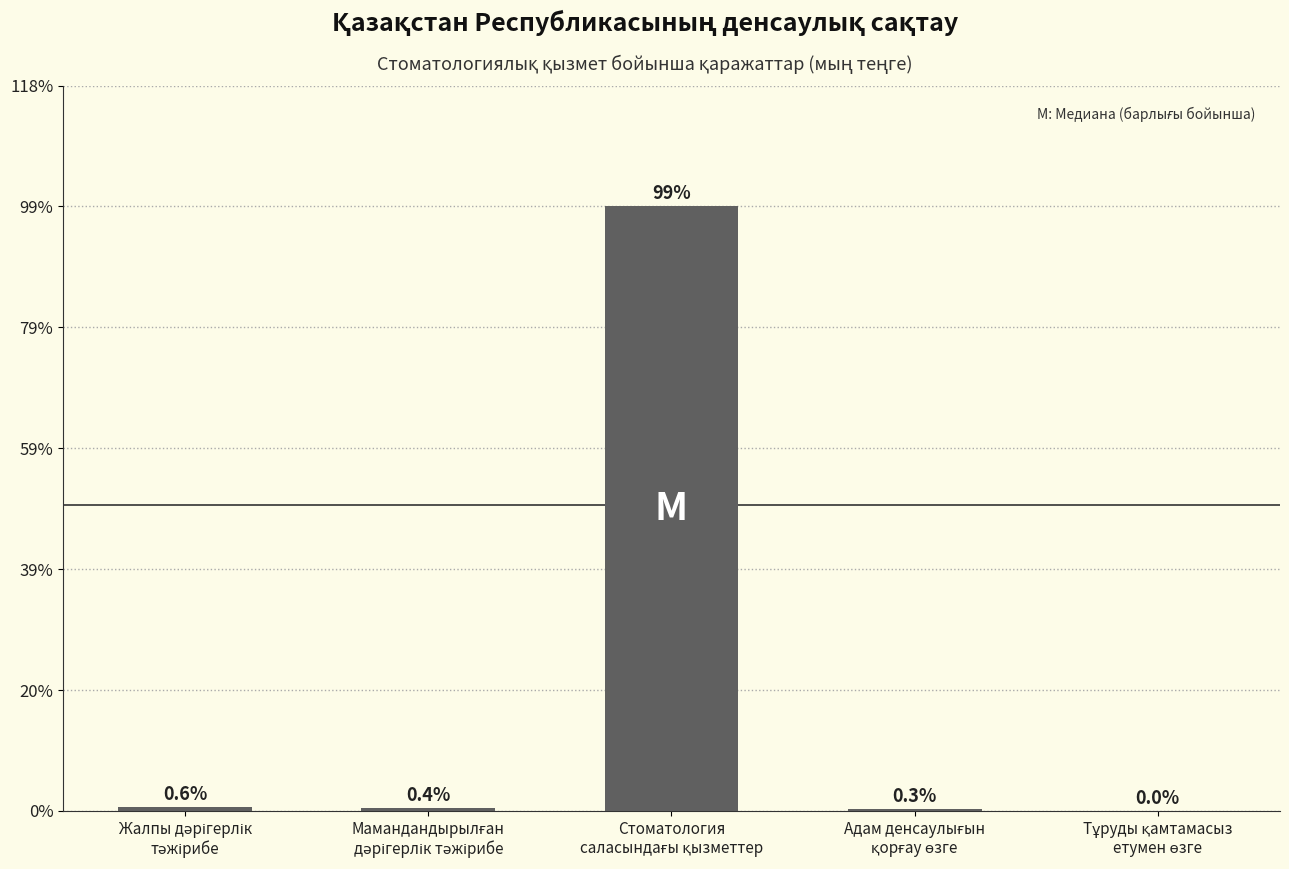

What position from the right is Адам денсаулығын
қорғау өзге?

2